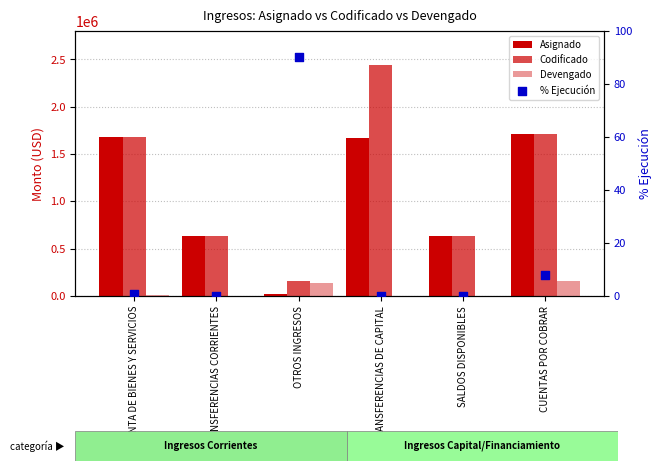

What is the total value across all series at OTROS INGRESOS?

313709.0